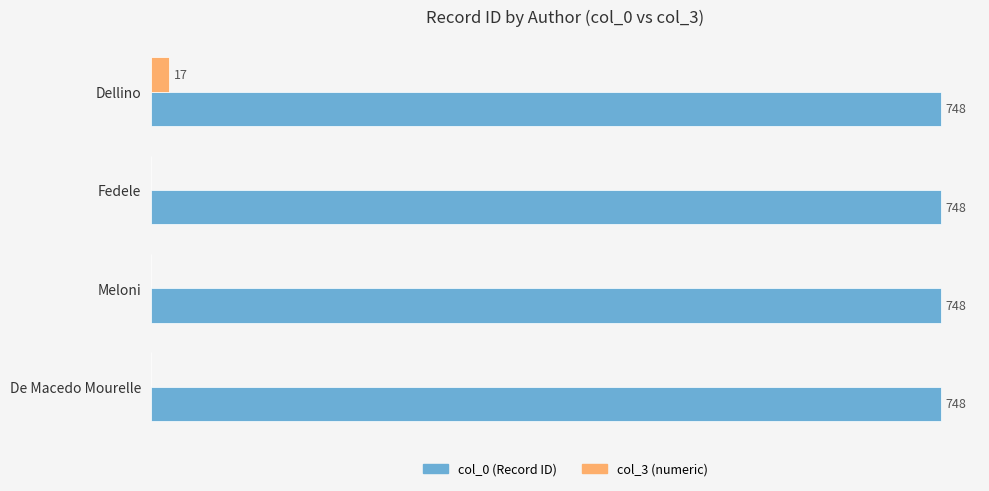

Between Dellino and Meloni, which series saw the biggest shift?

col_3 (numeric)